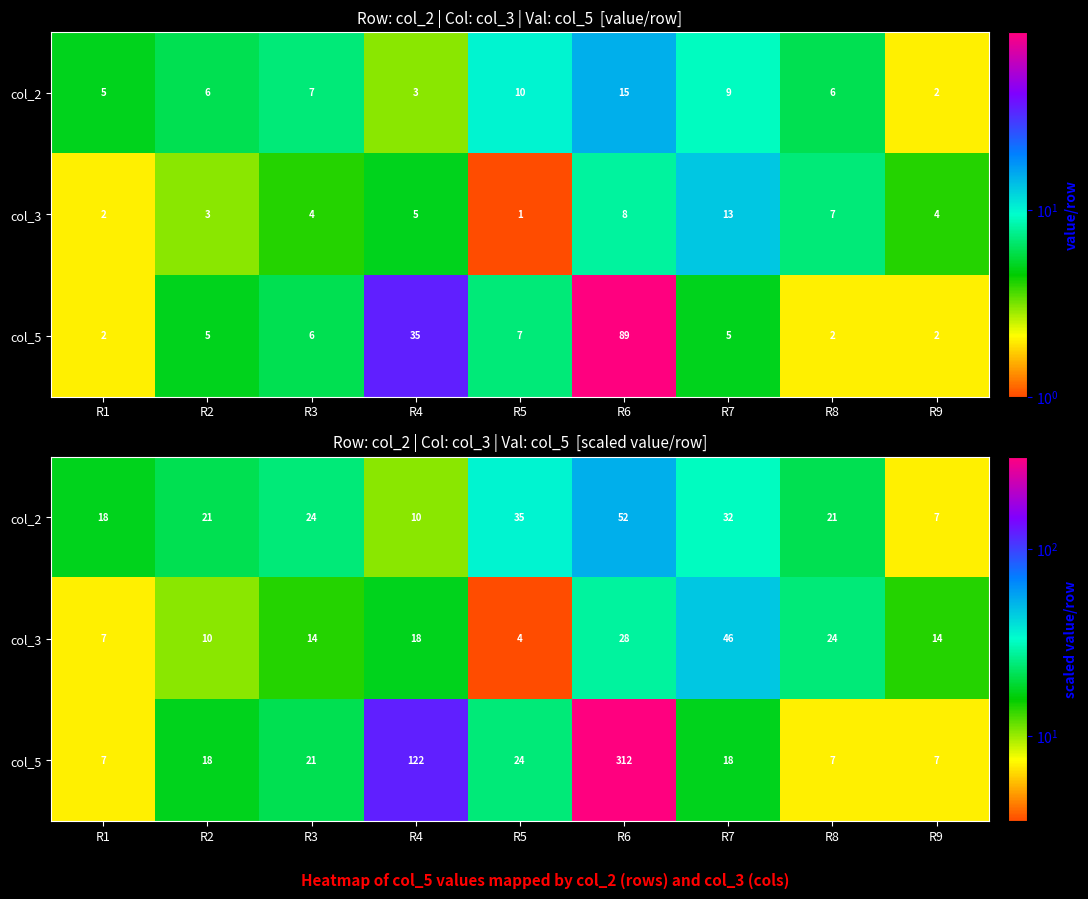

What is the sum of the col_2 values at R1 and R6?

70.0